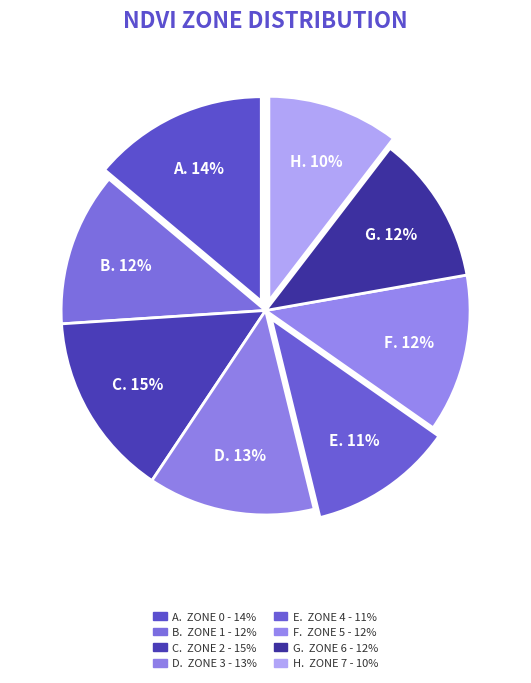

How many slices are in this pie chart?

8